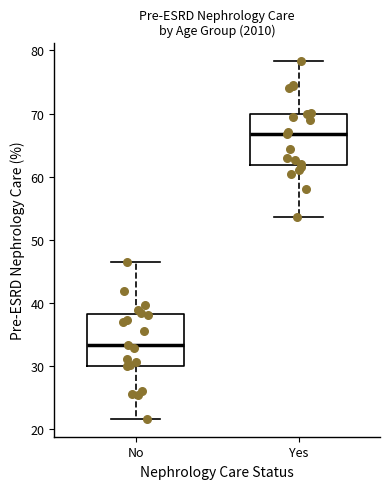

Where does the median line of the box for No sit on the y-axis? The values are not printed on the chart, so give them approximately, as read against the axis.

33